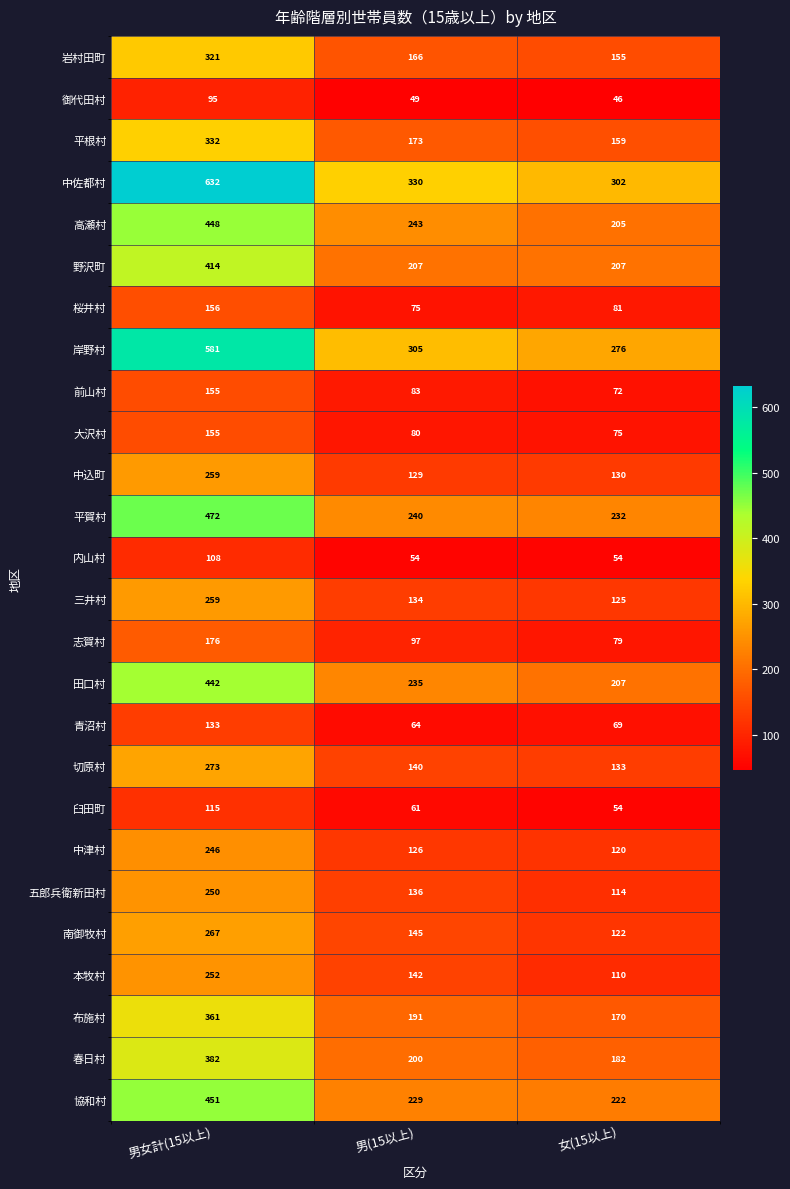

What is the difference between the 本牧村 values at 男(15以上) and 男女計(15以上)?

110